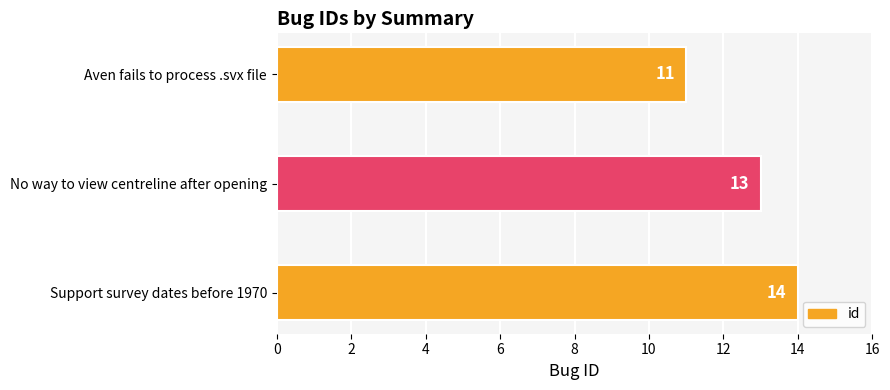

Rank the categories by value from highest to lowest.

Support survey dates before 1970, No way to view centreline after opening, Aven fails to process .svx file